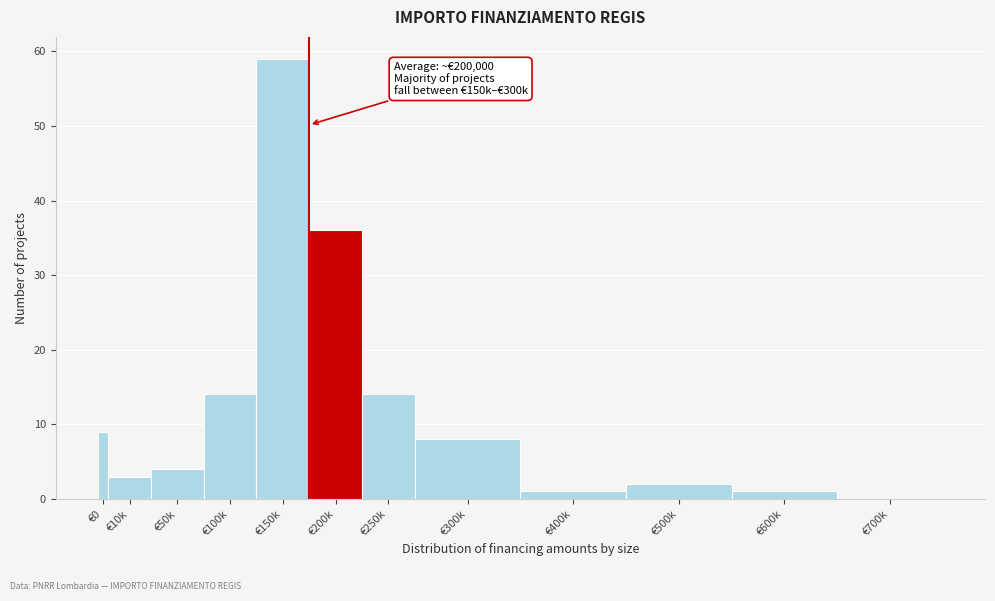

Reading right to left, extract all data points from this chart.

€700k=0	€600k=1	€500k=2	€400k=1	€300k=8	€250k=14	€200k=36	€150k=59	€100k=14	€50k=4	€10k=3	€0=9